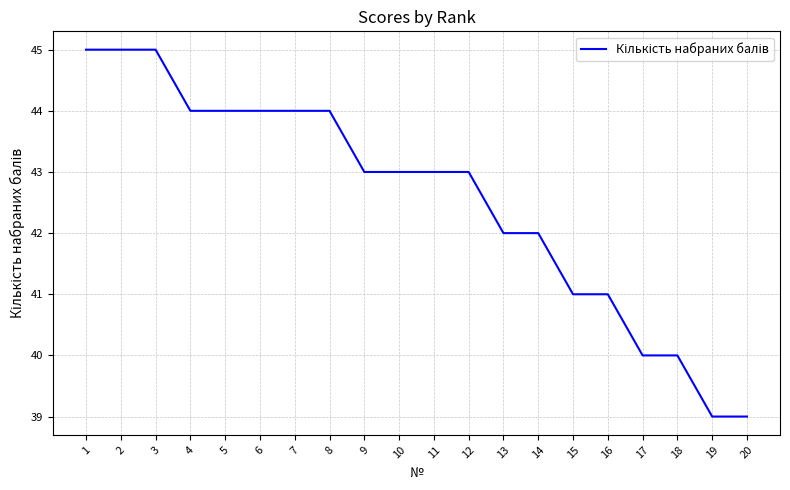

What is the difference between the maximum and minimum values?

6